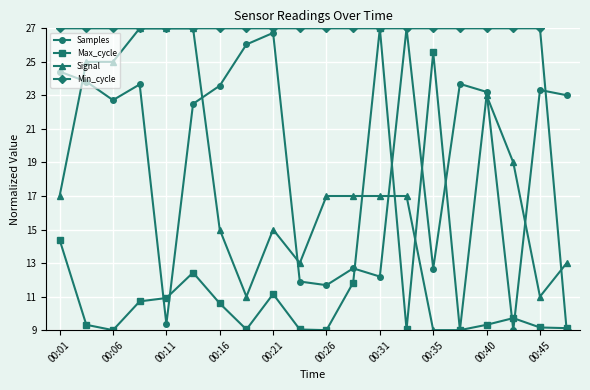

What is the value of the Min_cycle point at the 7th from the left?

27.0